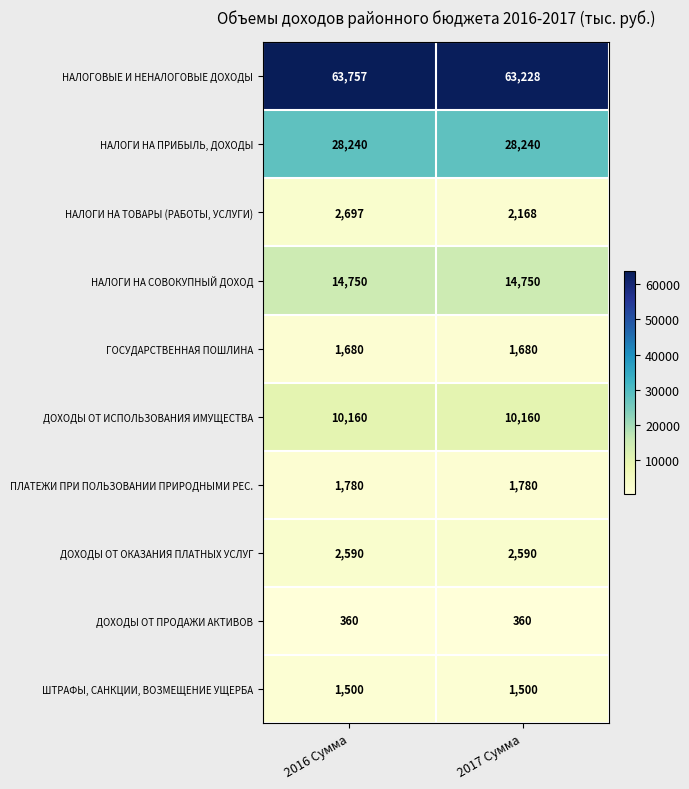

Read the ДОХОДЫ ОТ ИСПОЛЬЗОВАНИЯ ИМУЩЕСТВА value at 2017 Сумма.

10160